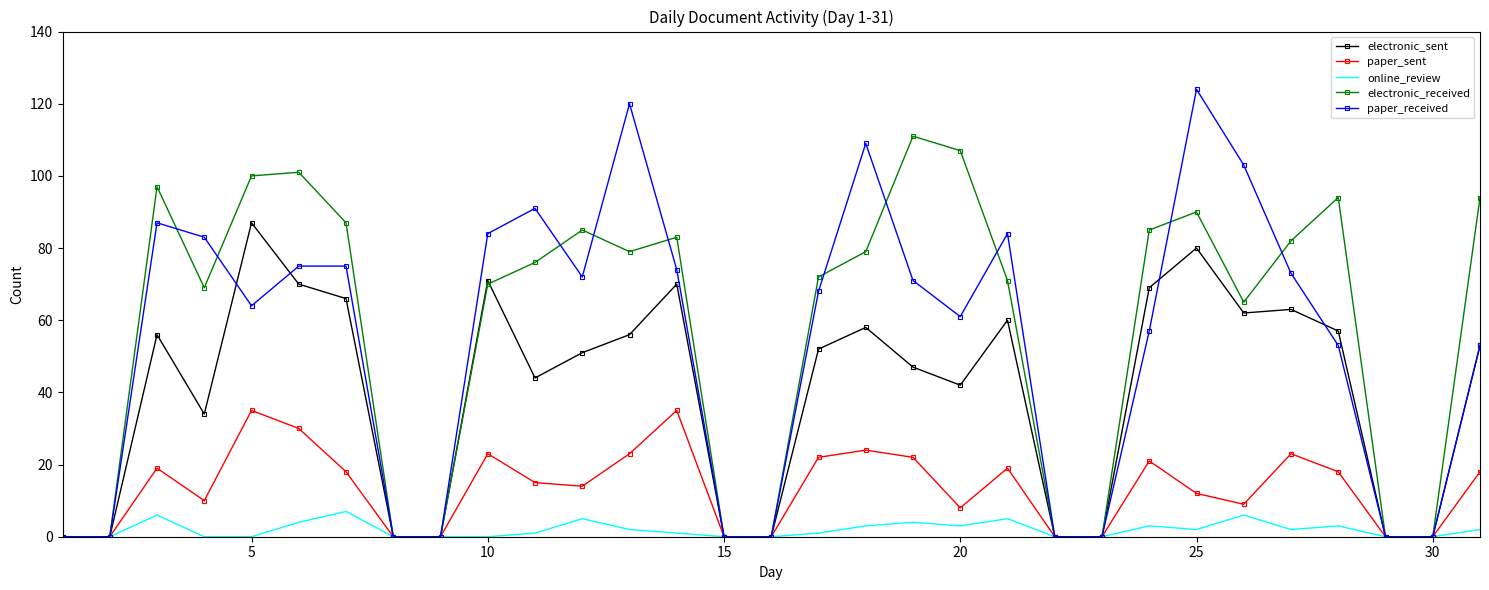

Which series has the widest spread of values?

paper_received